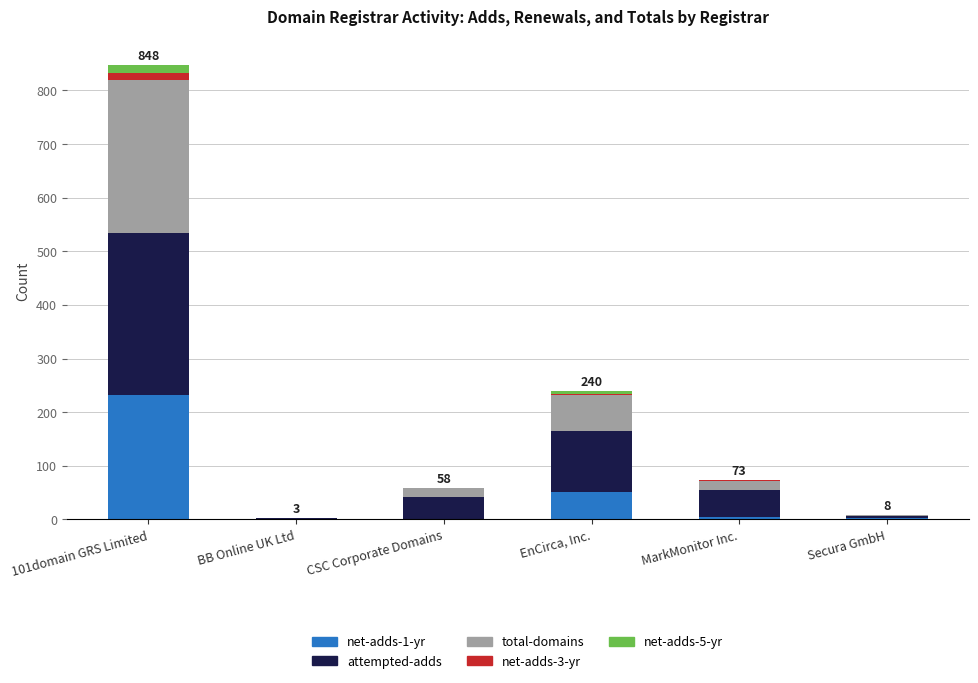

How many categories are shown in the chart?

6